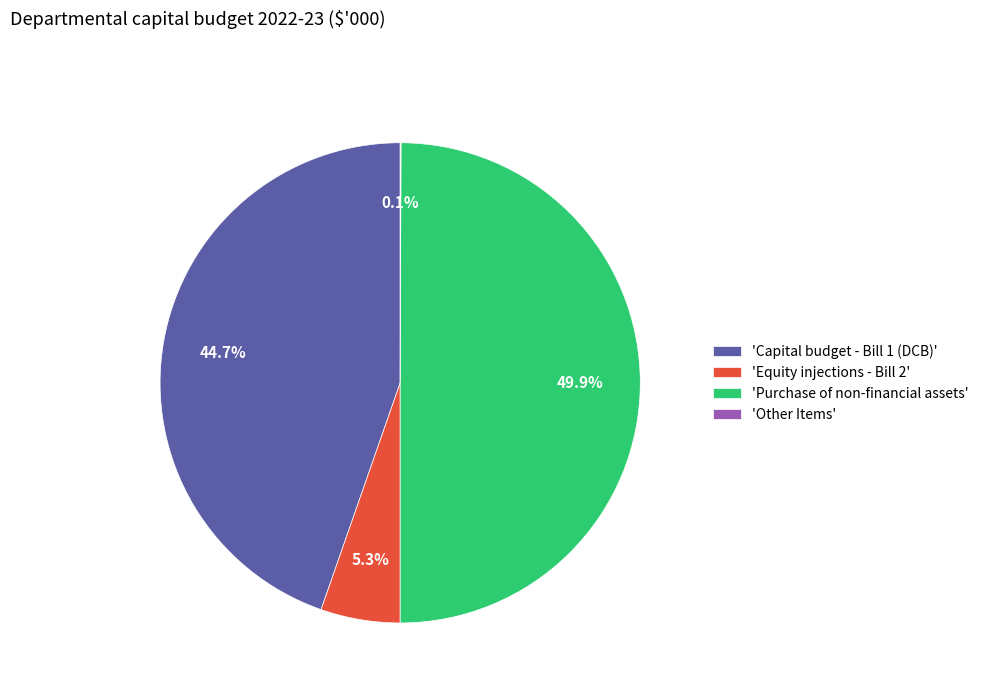

Between 'Purchase of non-financial assets' and 'Capital budget - Bill 1 (DCB)', which is larger?

'Purchase of non-financial assets'